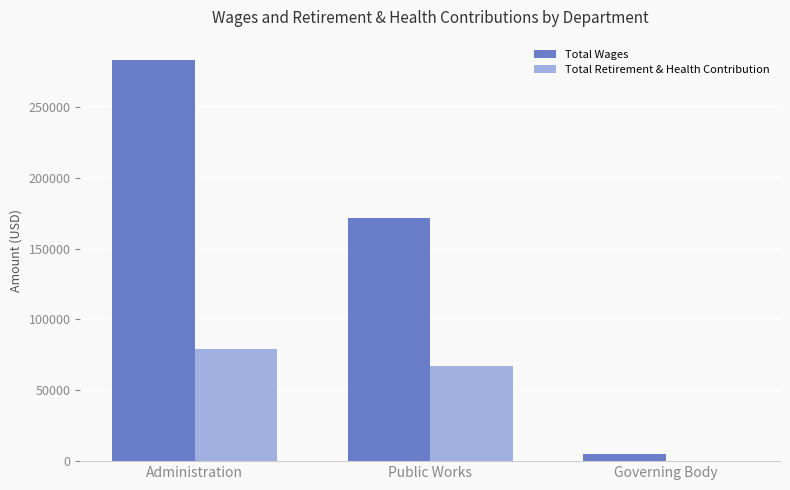

How many positive values does the Total Retirement & Health Contribution series have?

2